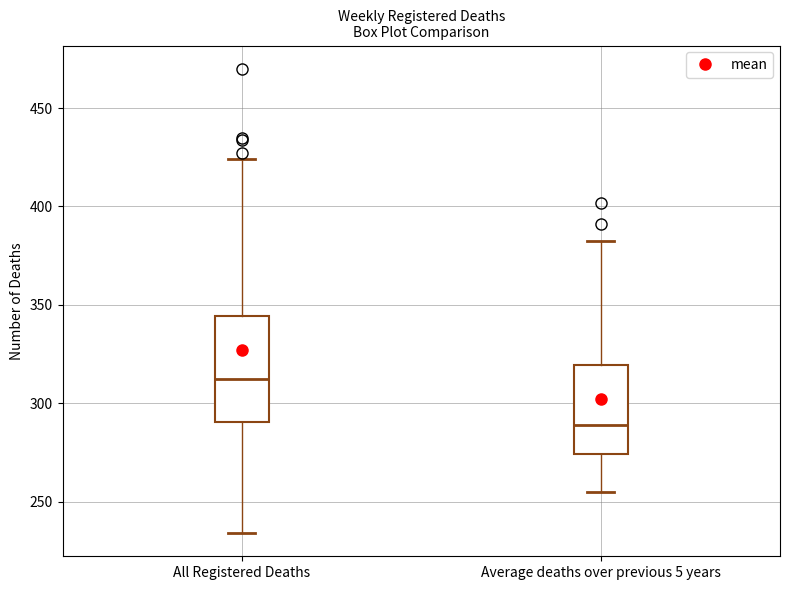

Which box's median line is the highest?

All Registered Deaths